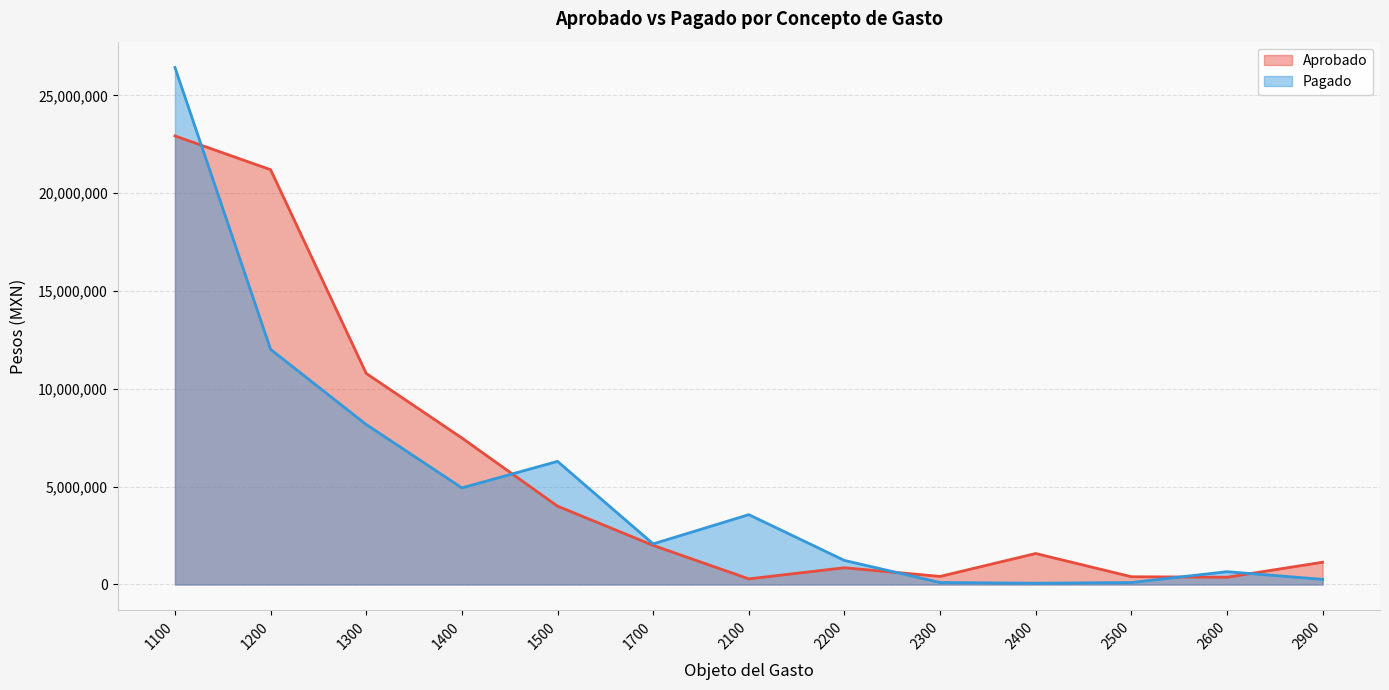

List the series in order of their peak value, highest first.

Pagado, Aprobado